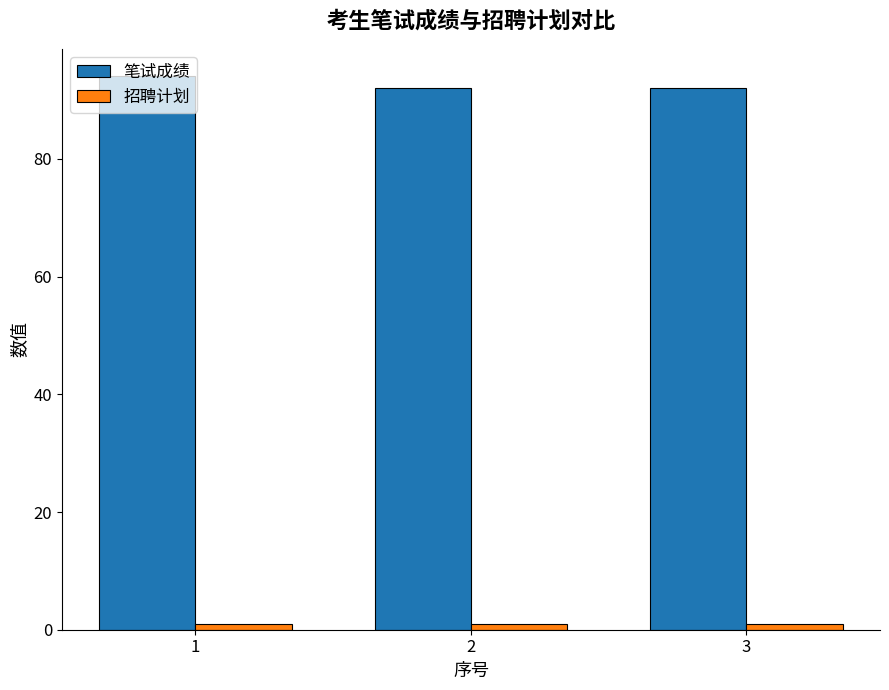

Rank the series by their average value, from highest to lowest.

笔试成绩, 招聘计划